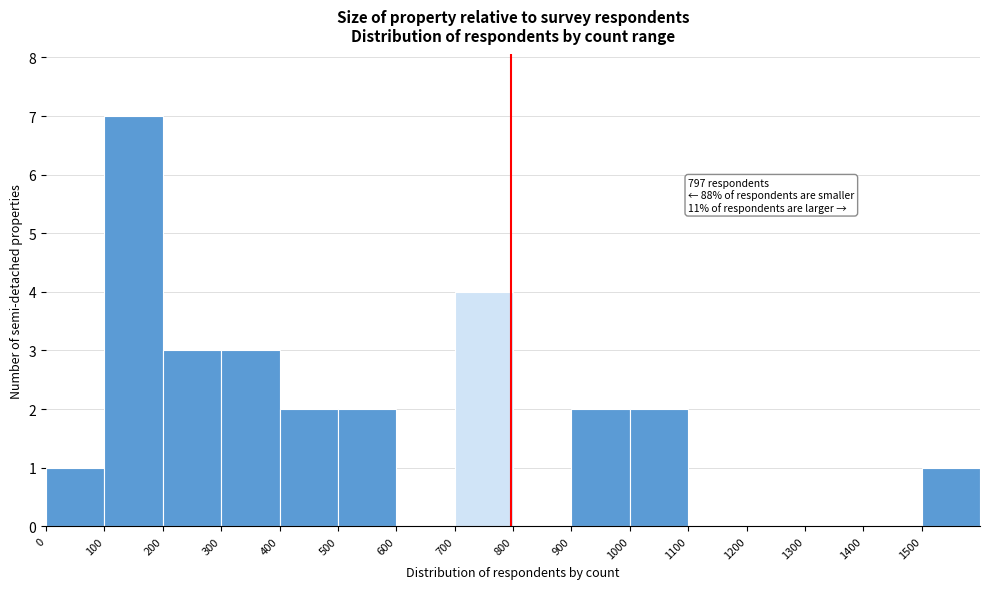

Over which range of the x-axis is the bar tallest?

100 to 200